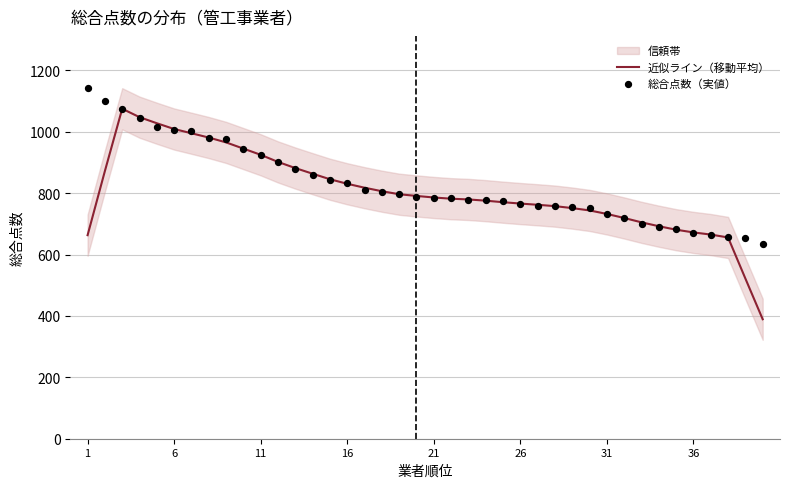

Which series has the largest total across all categories?

総合点数（実値）